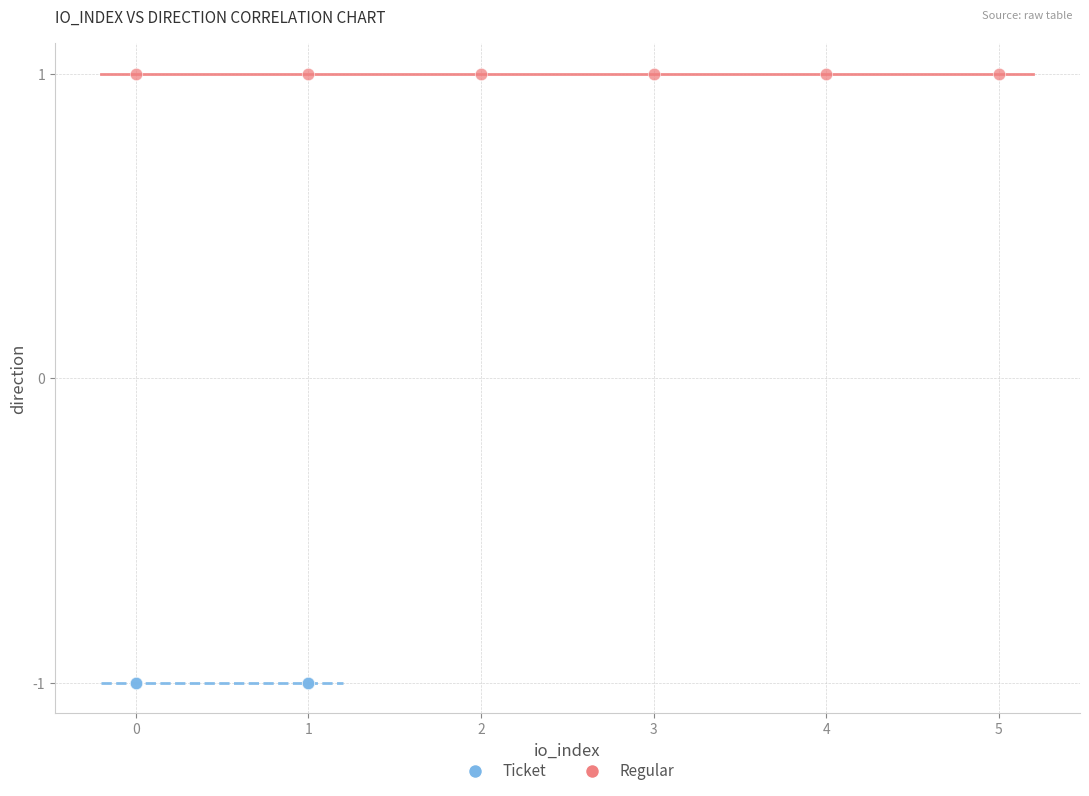

Which series reaches the maximum Y coordinate?

Regular